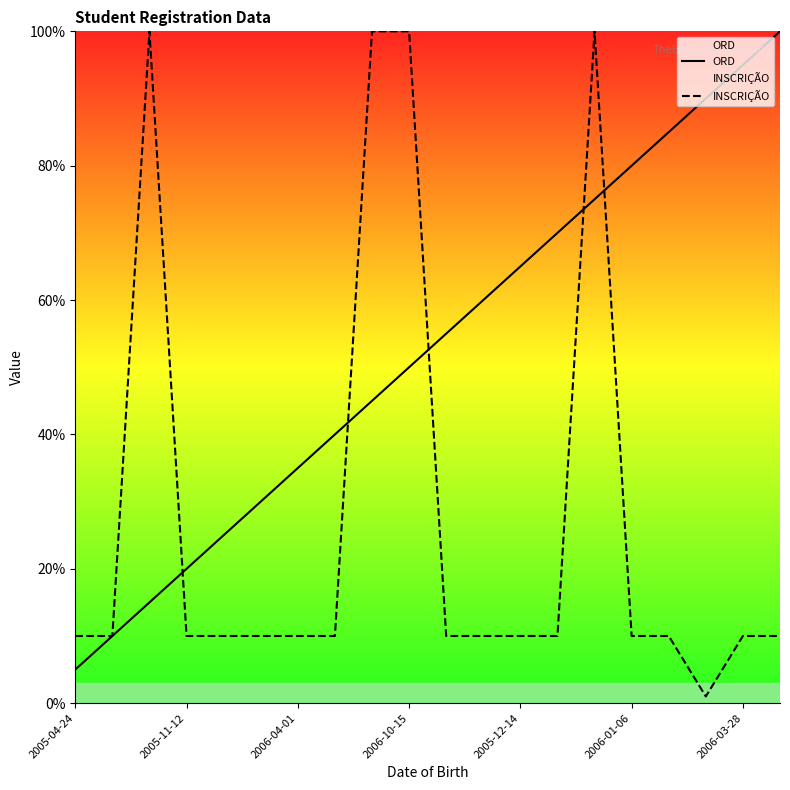

What is the difference between the maximum and minimum values in the INSCRIÇÃO series?

99.0